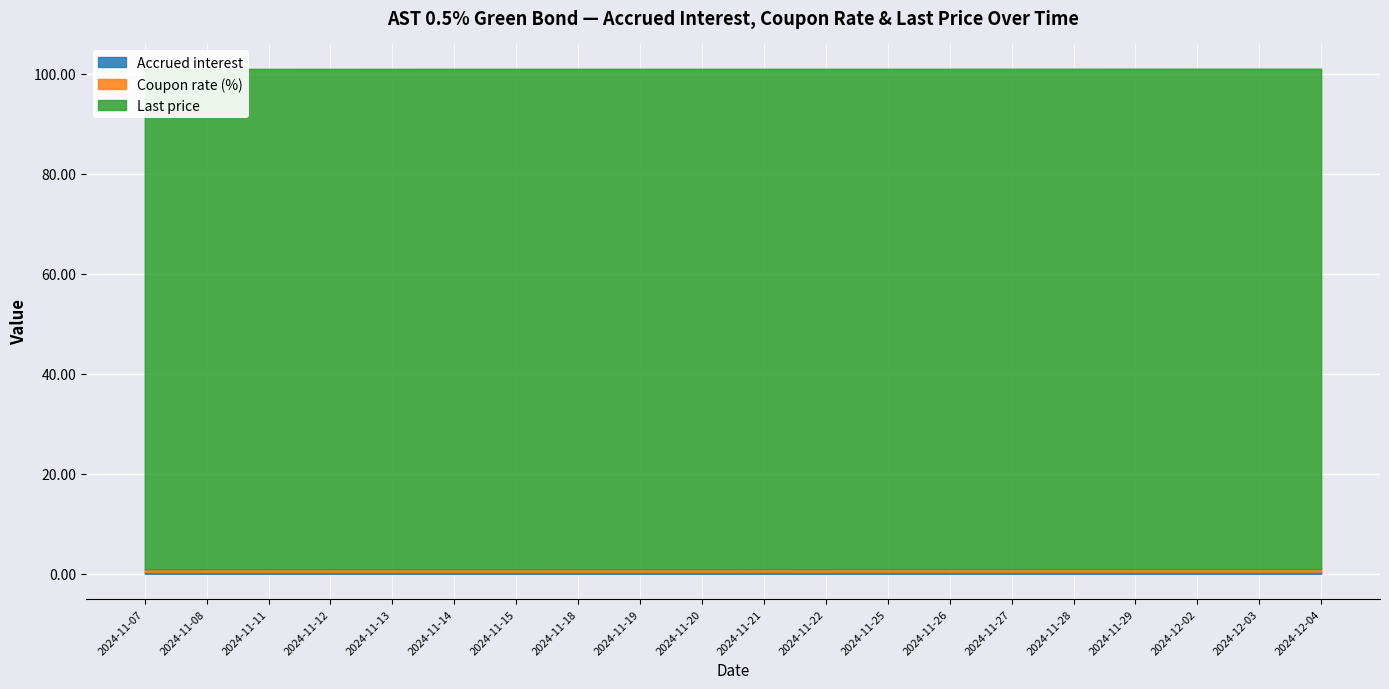

Read the Last price value at 2024-11-26.

100.1